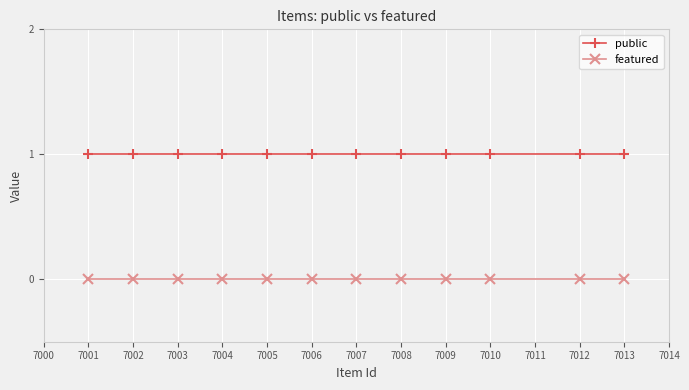

The public series shows 0 at 7003. True or false?

False